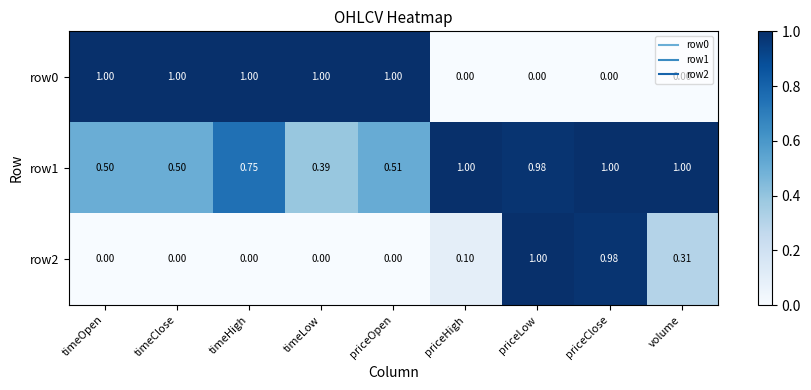

Rank the series by their average value, from lowest to highest.

row2, row0, row1